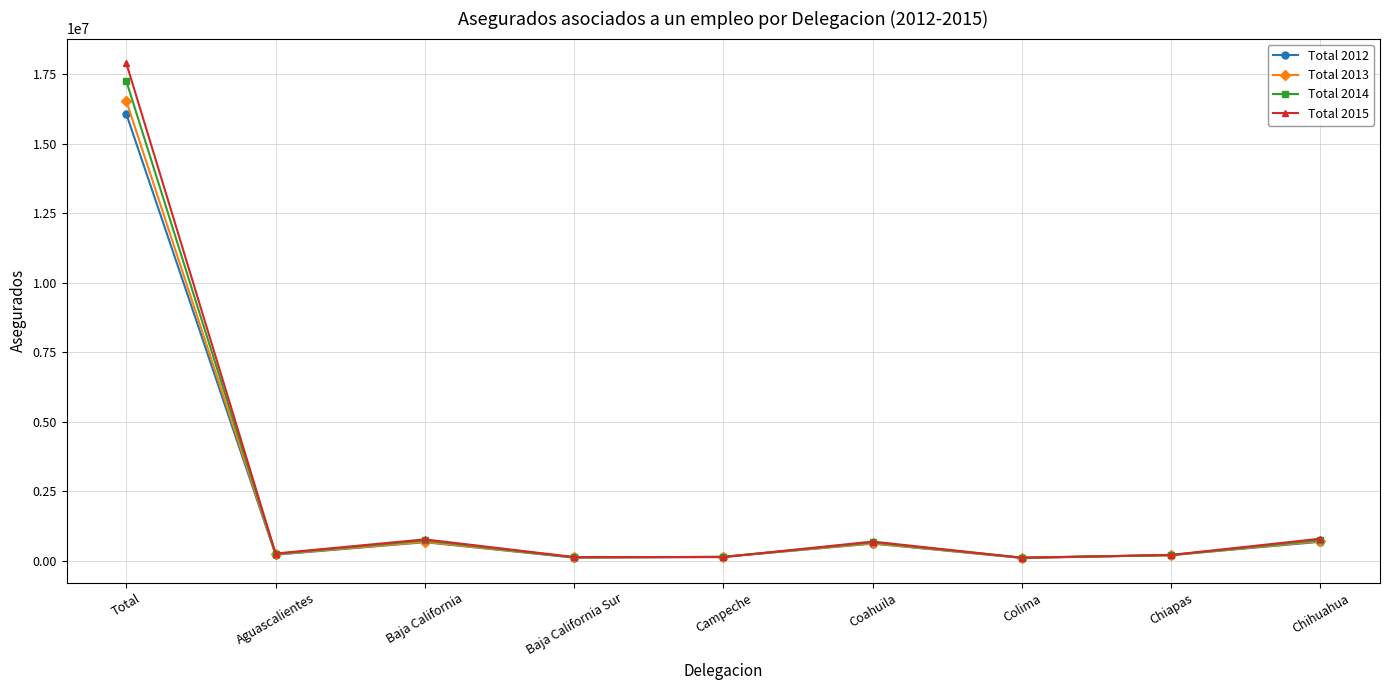

Which series has the widest spread of values?

Total 2015